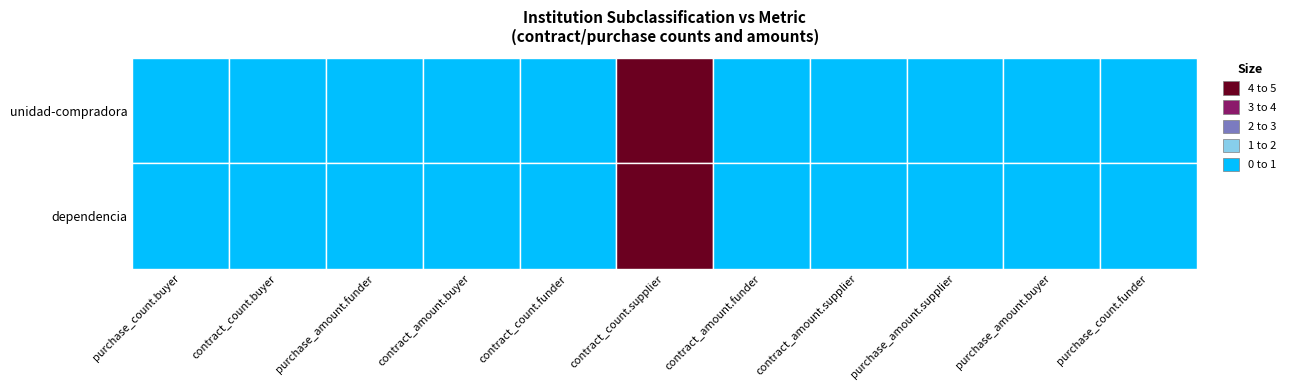

Reading left to right, extract all data points from this chart.

unidad-compradora: 0	0	0	0	0	4	0	0	0	0	0
dependencia: 0	0	0	0	0	4	0	0	0	0	0